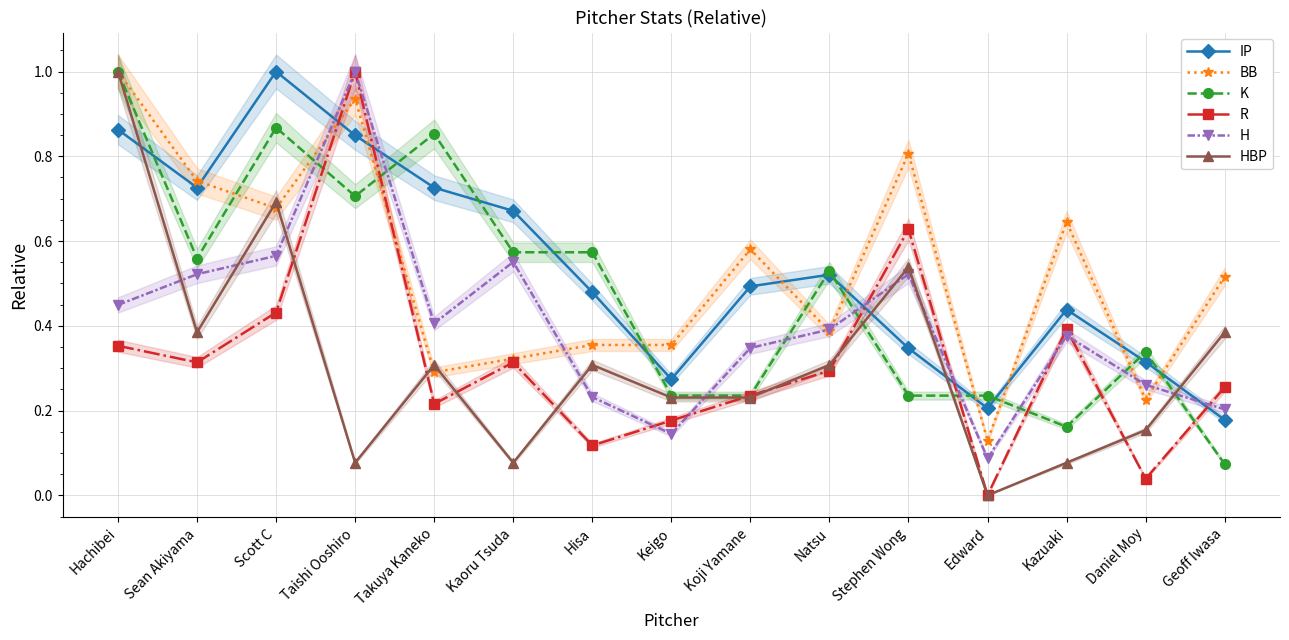

Count the number of categories in the chart.

15